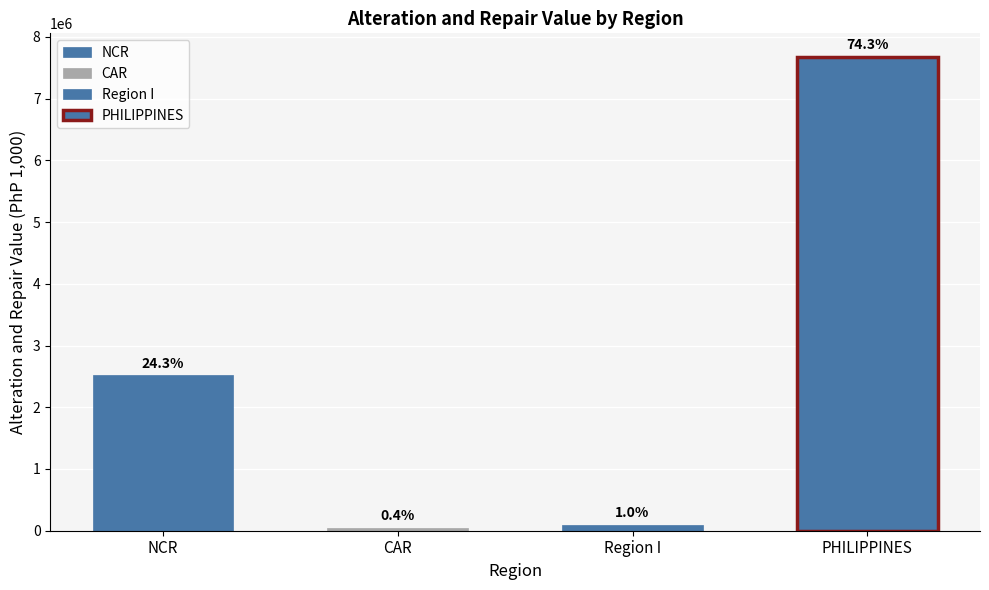

Are the bars grouped side by side (vs. stacked)?

Yes